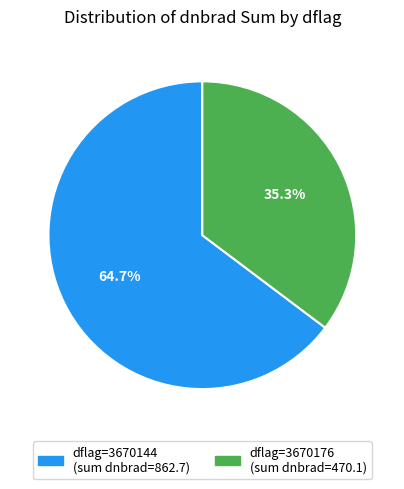

Does any single category account for the majority?

Yes